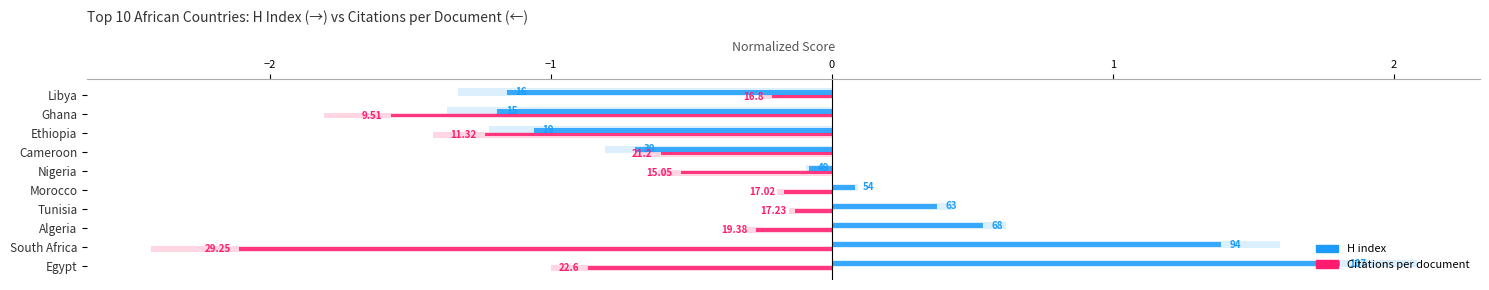

At how many categories does at least one series exceed 0?

5